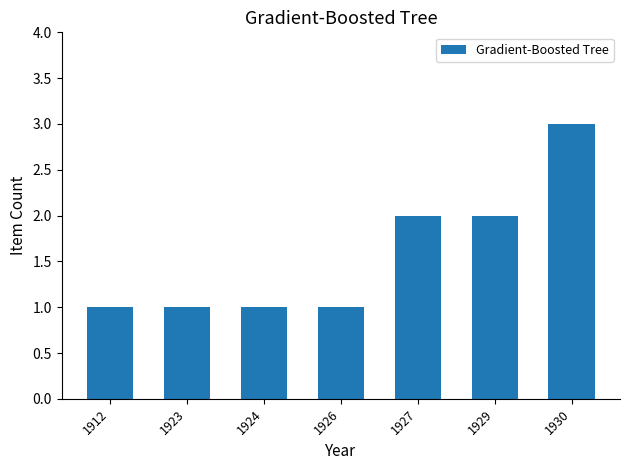

Count the number of data series in this chart.

1